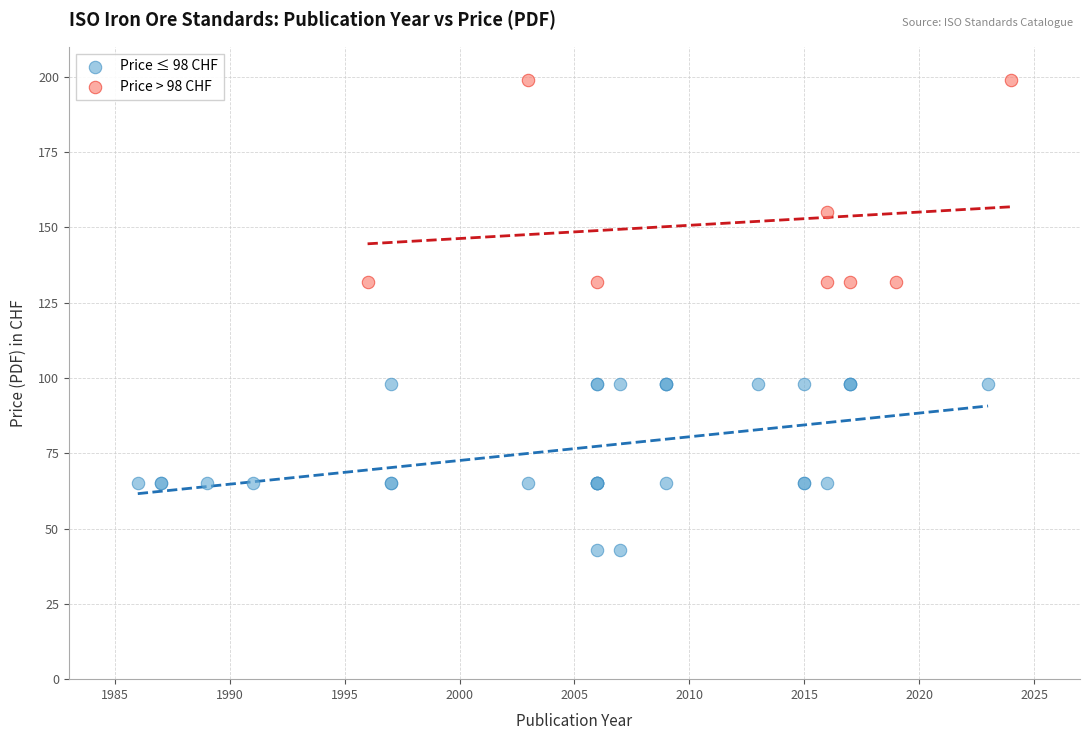

Which series reaches the minimum Y coordinate?

Price ≤ 98 CHF